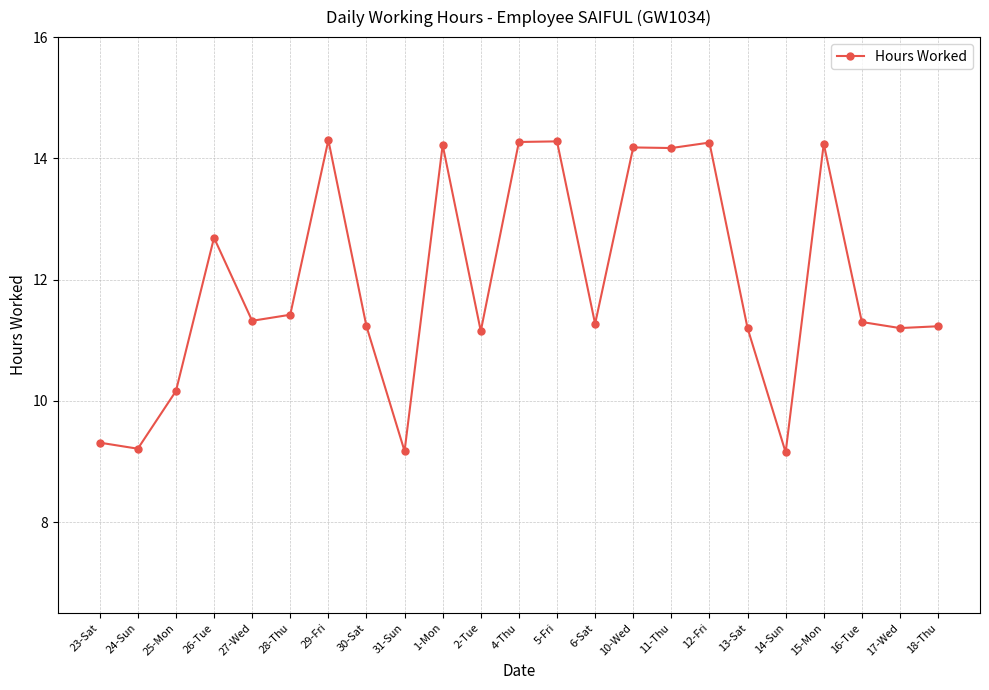

What is the difference between the values at 25-Mon and 29-Fri?

4.1